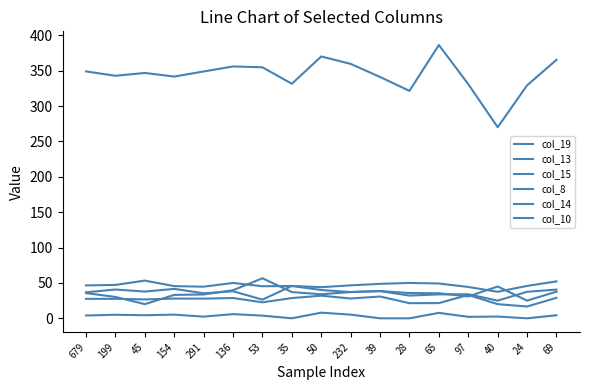

Reading left to right, what are all the values shown in this chart?

col_19: 348.9	342.7	346.7	341.6	348.8	355.9	354.7	331.4	370.0	359.5	341.0	321.4	386.2	330.9	270.0	329.2	365.2
col_13: 27.5	27.6	26.7	27.9	27.8	28.7	22.6	28.6	32.0	28.0	30.8	21.4	21.5	33.0	20.0	16.7	29.0
col_15: 4.0	5.0	4.4	5.2	2.4	5.9	3.8	0.0	8.0	5.2	0.0	0.0	7.7	2.1	2.5	0.0	4.3
col_8: 35.6	30.2	20.0	33.1	33.7	39.7	56.6	37.1	34.0	37.1	38.5	32.1	33.8	34.0	25.0	37.5	40.6
col_14: 36.8	40.7	37.8	41.6	35.4	38.2	26.4	45.7	40.0	37.1	38.5	35.7	35.4	30.9	45.0	25.0	37.7
col_10: 46.5	47.2	53.3	45.5	44.7	50.0	45.3	45.7	44.0	46.6	48.7	50.0	49.2	44.3	37.5	45.8	52.2